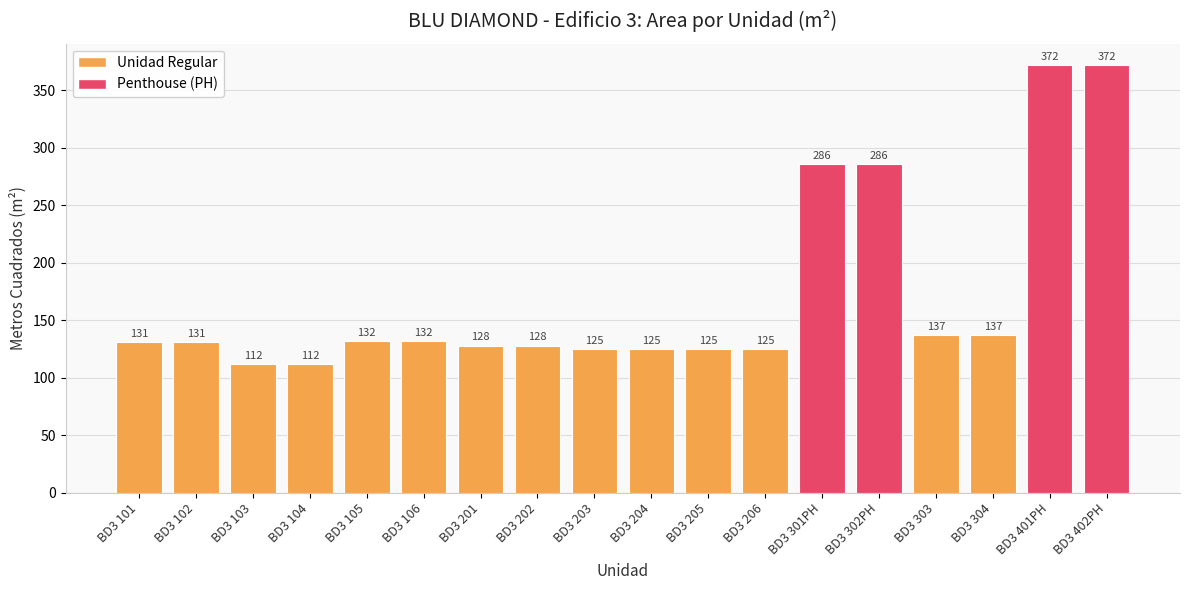

Is it true that the value at BD3 303 is 41?

False